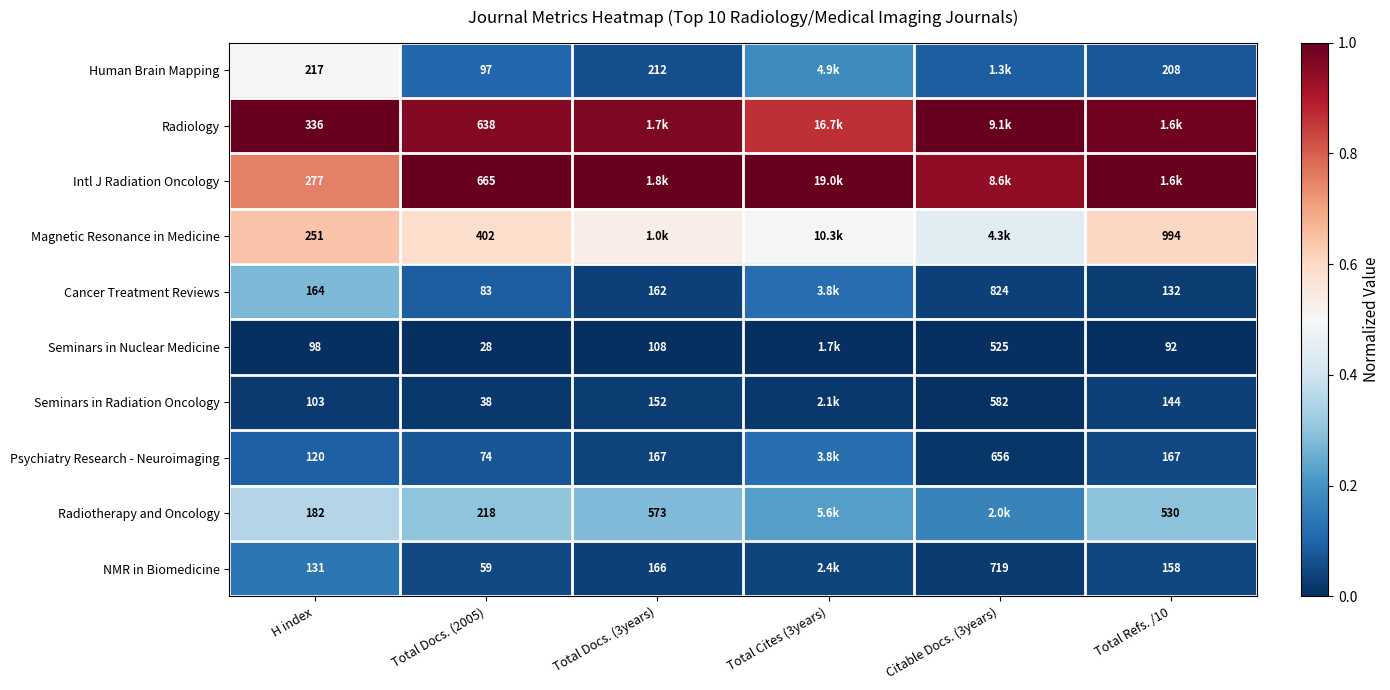

Rank the series at H index from highest to lowest value.

Radiology, Intl J Radiation Oncology, Magnetic Resonance in Medicine, Human Brain Mapping, Radiotherapy and Oncology, Cancer Treatment Reviews, NMR in Biomedicine, Psychiatry Research - Neuroimaging, Seminars in Radiation Oncology, Seminars in Nuclear Medicine